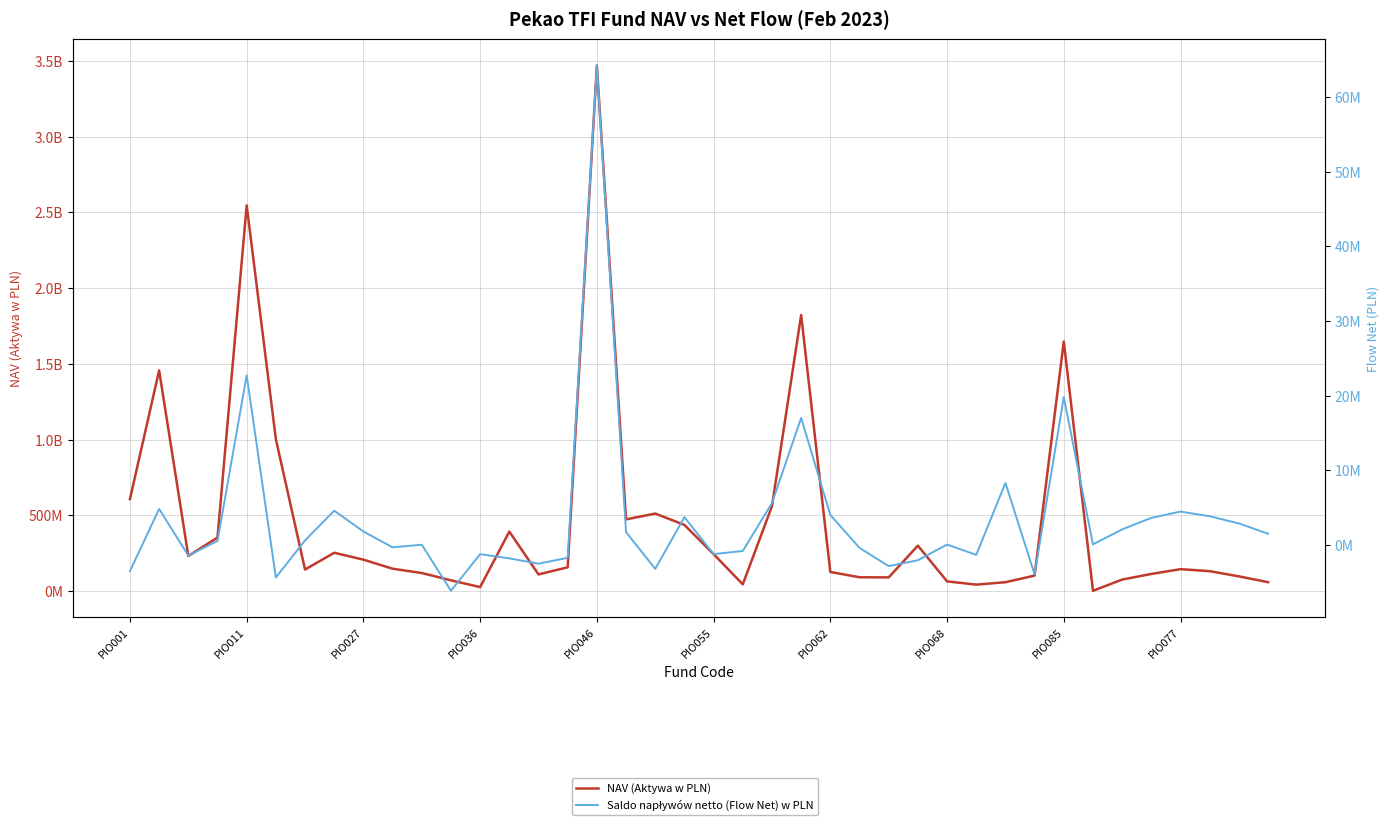

Reading left to right, transcribe all the data shown in this chart.

NAV (Aktywa w PLN): 607325347.2	1456770194.8	232227040.6	353425520.5	2546257444.5	1003205642.1	142567396.9	253152858.2	207553587.0	147875404.9	119386145.1	71286200.5	26477074.8	392959496.2	110153643.6	157179077.4	3469581607.4	473507412.5	511957322.0	436962431.7	244180787.2	44683114.5	560780703.8	1822778807.9	126354047.8	91436572.5	90529527.6	299990877.5	64433787.1	42671971.1	58782805.9	102452618.8	1647915770.1	2171848.3	76210754.6	113191731.2	144904311.9	131560873.2	97361723.0	59127140.4
Saldo napływów netto (Flow Net) w PLN: -3502179.6	4836409.6	-1405450.1	549872.8	22734870.0	-4339262.6	621443.6	4599084.3	1819287.8	-305074.8	42449.1	-6123626.2	-1216900.9	-1786573.6	-2493482.3	-1709819.6	64211218.5	1728392.8	-3182298.5	3733766.6	-1214690.2	-793228.2	5623055.9	17018467.5	4032118.3	-381041.5	-2818636.9	-2034389.1	69522.1	-1311625.5	8322749.5	-3923991.6	19818276.1	90874.8	2100386.6	3635432.6	4480232.5	3855414.7	2897810.7	1511339.9